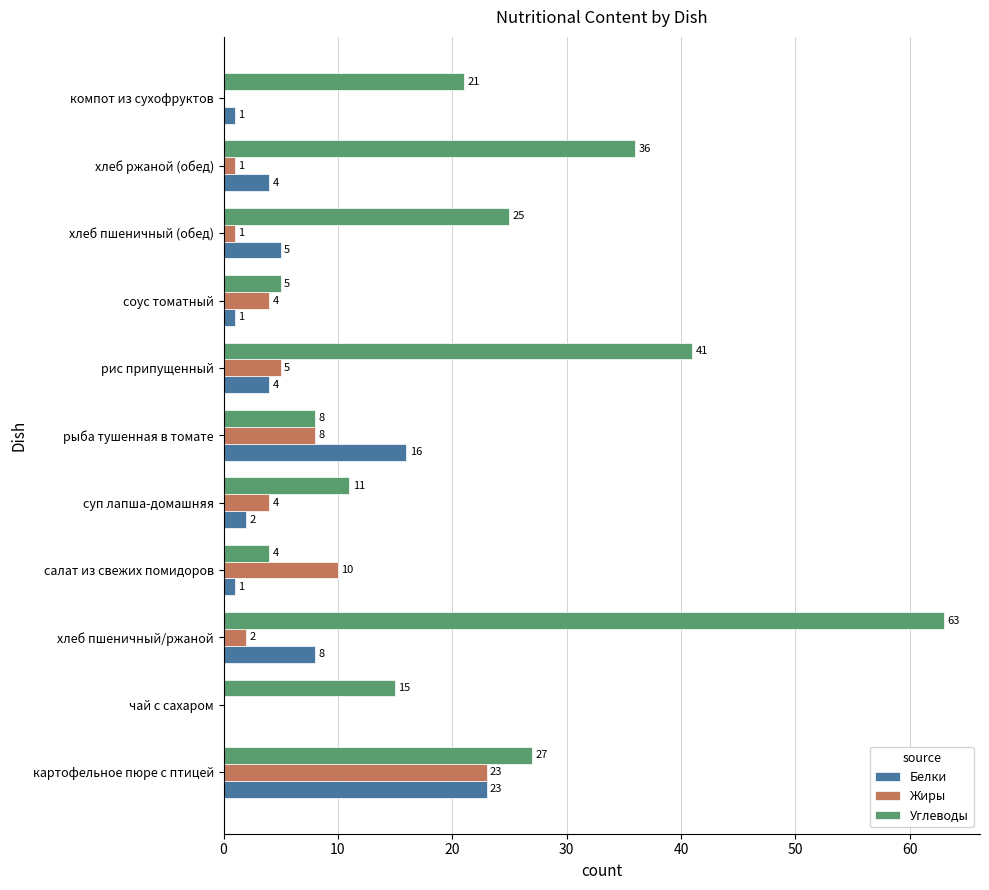

What are all the series names shown in the legend?

Белки, Жиры, Углеводы